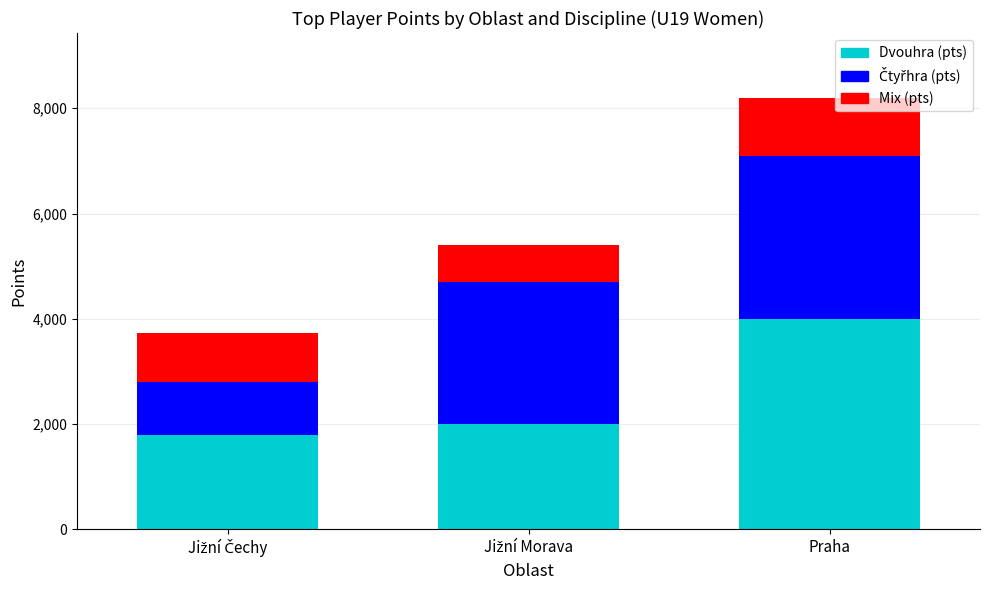

What is the lowest value of the Dvouhra (pts) series?

1800